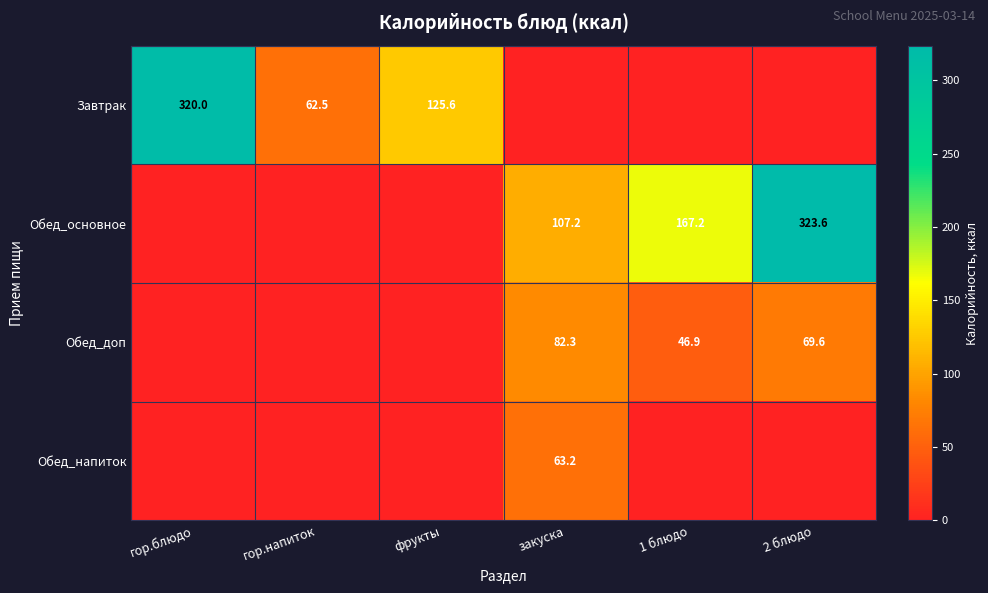

Is it true that Обед_доп equals 18.6 at 1 блюдо?

False